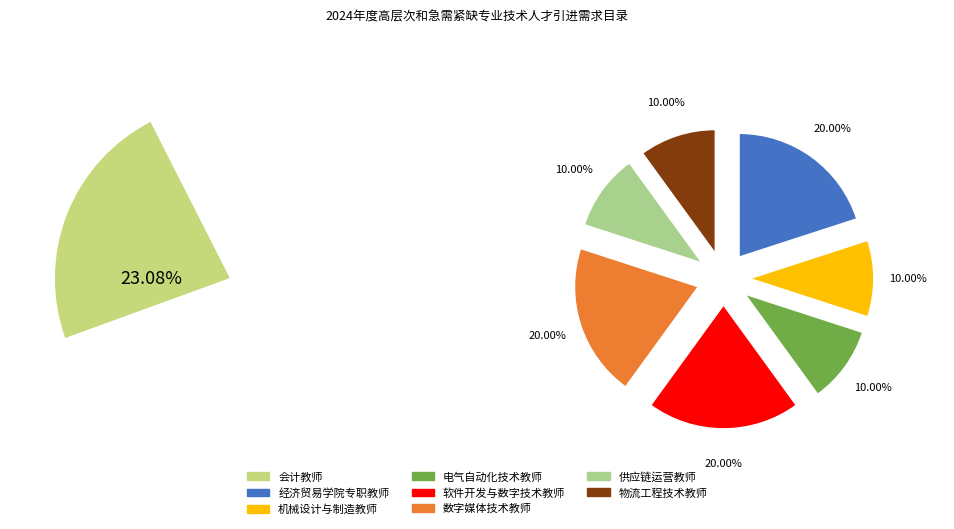

What percentage is the 会计教师 slice, to the nearest percent?

23%